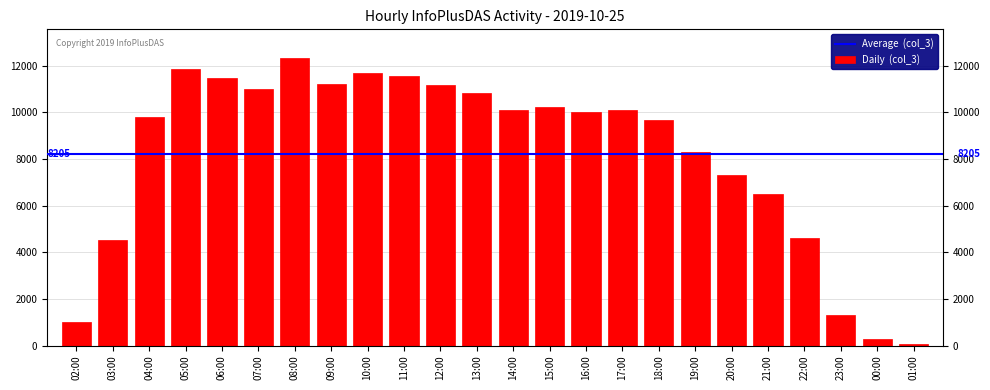

What is the difference between the values at 11:00 and 22:00?

6939